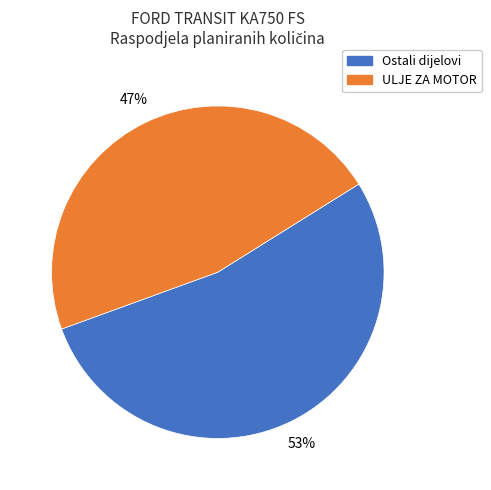

To the nearest percent, what is the average slice percentage?

50%